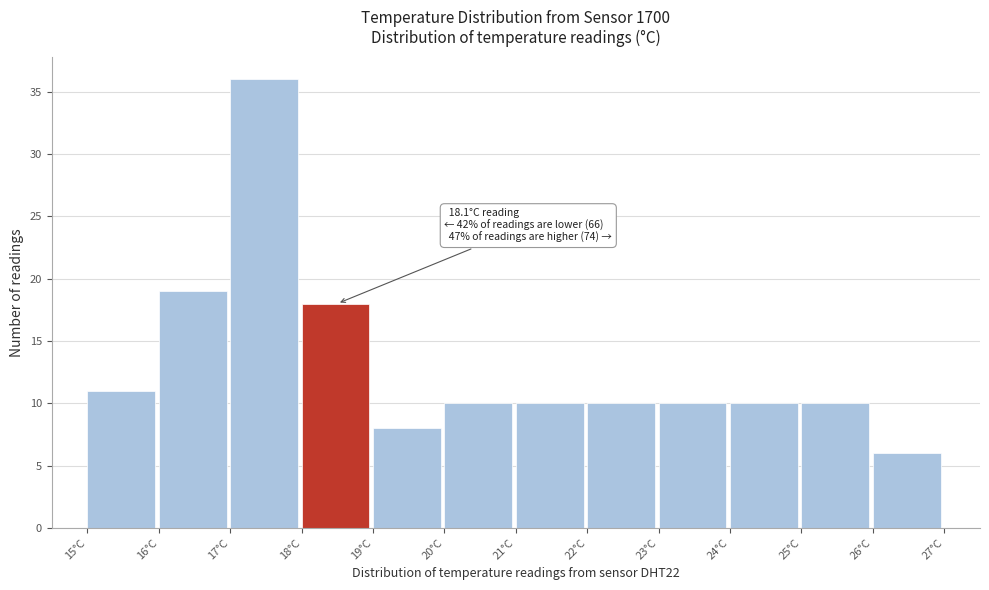

Which range on the x-axis has the tallest bar?

17 to 18